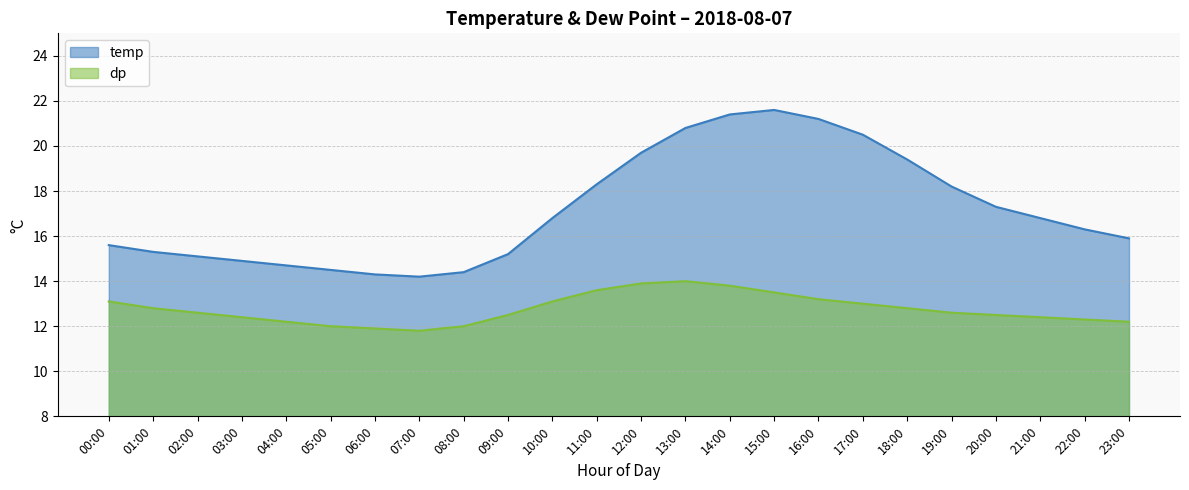

How many values in the temp series are below 16?

11